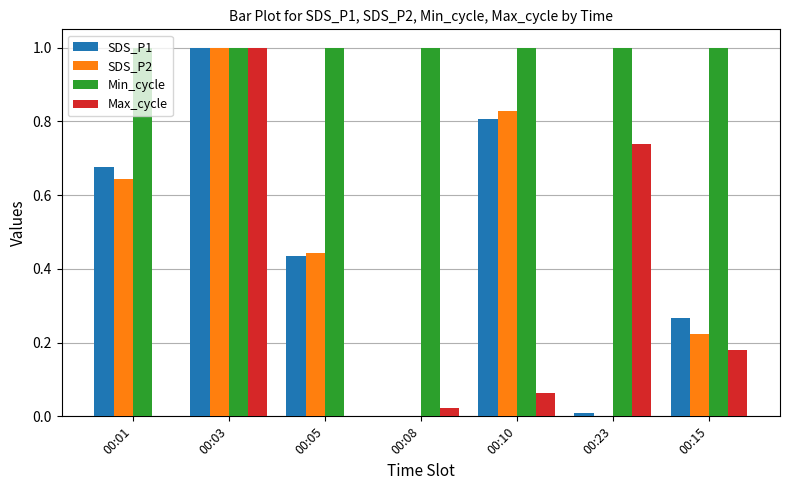

What are all the series names shown in the legend?

SDS_P1, SDS_P2, Min_cycle, Max_cycle